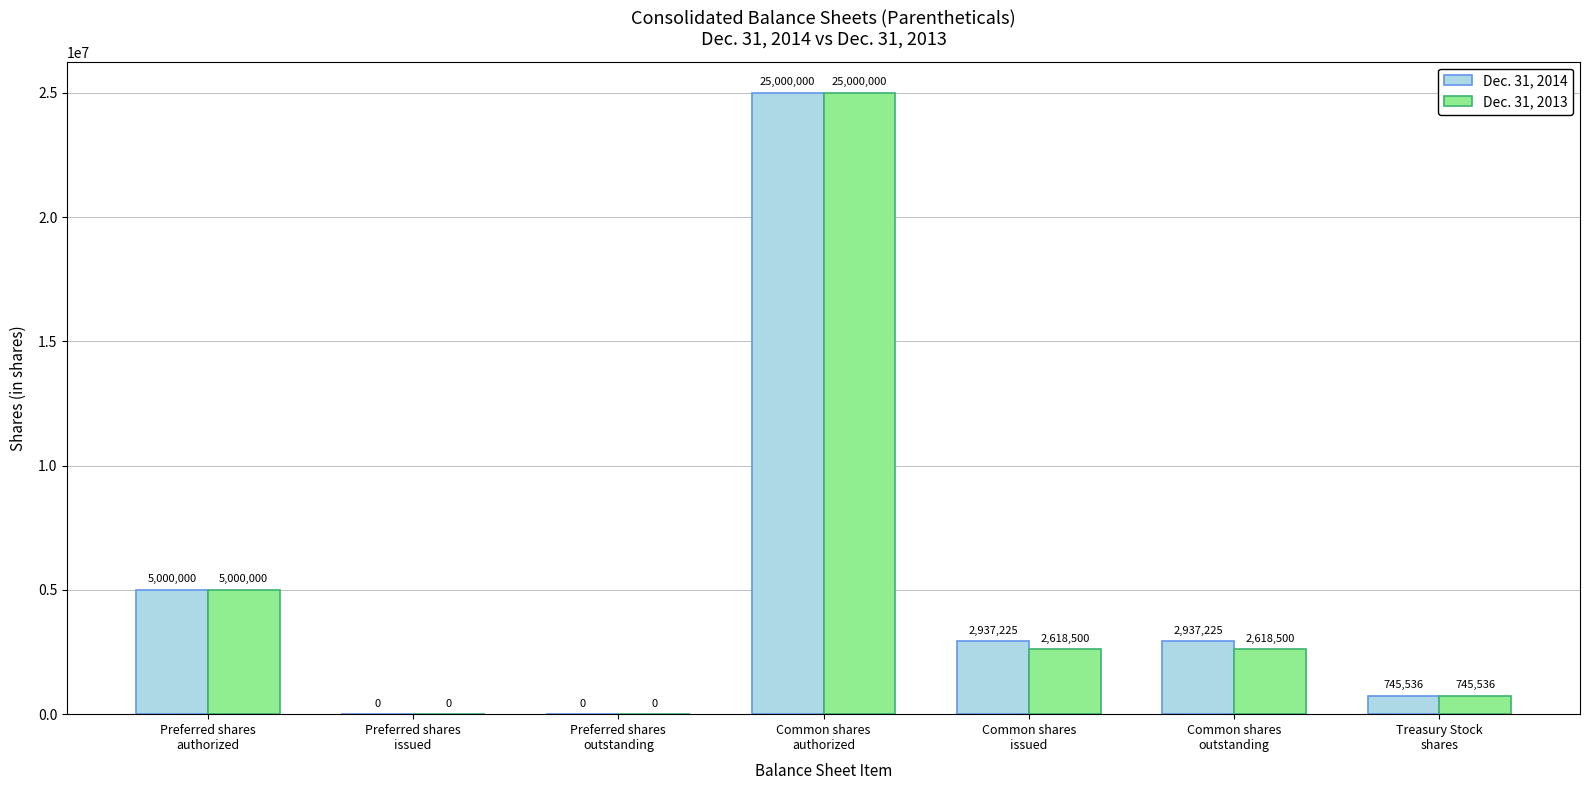

Which series has the largest total across all categories?

Dec. 31, 2014